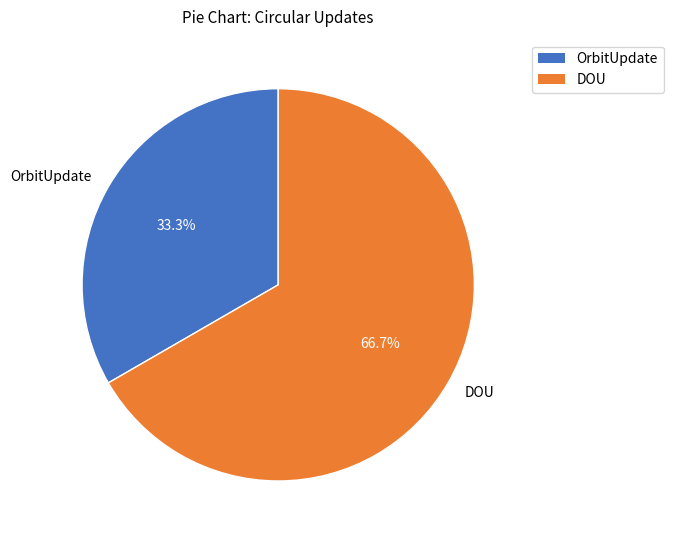

Between DOU and OrbitUpdate, which is larger?

DOU